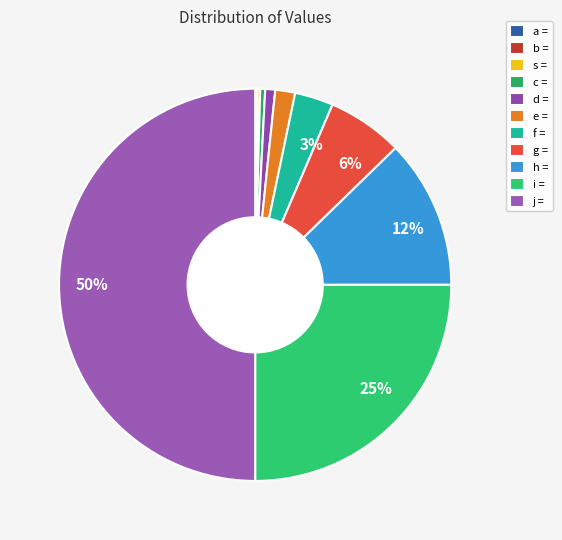

To the nearest percent, what is the combined percentage of e = and d =?

2%